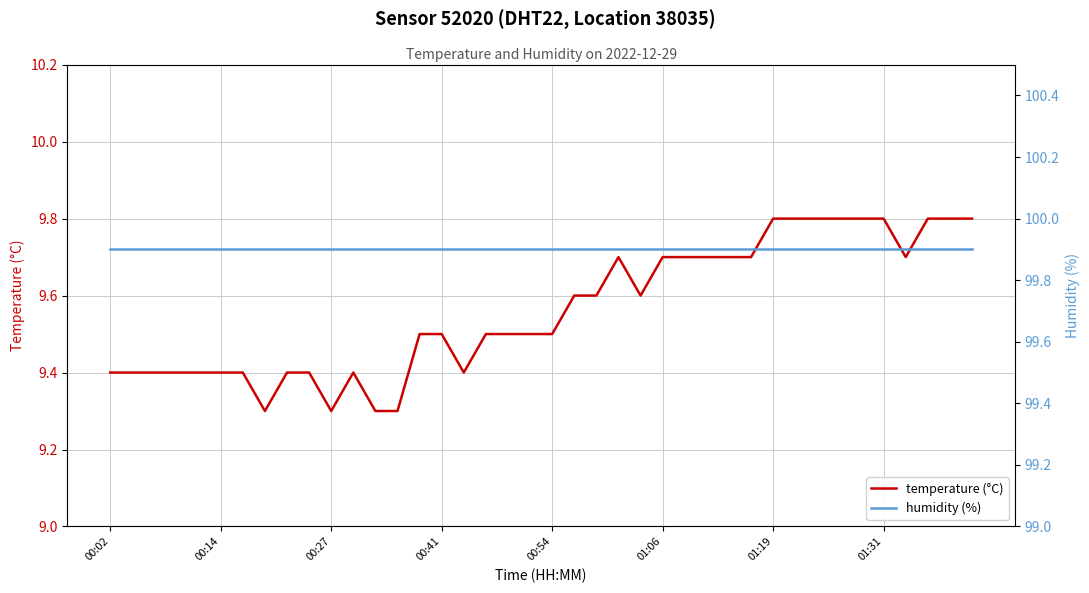

Is it true that temperature (°C) equals 13.9 at 14?

False